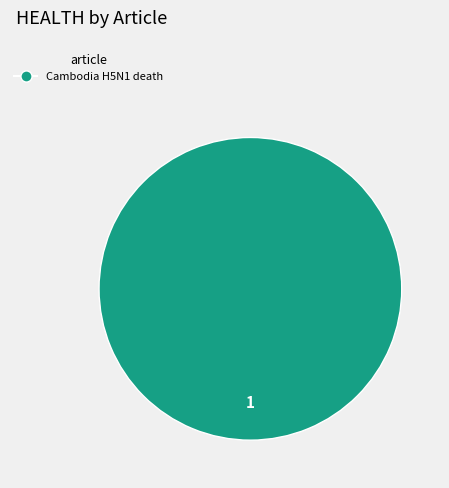

What is the majority slice?

Cambodia H5N1 death